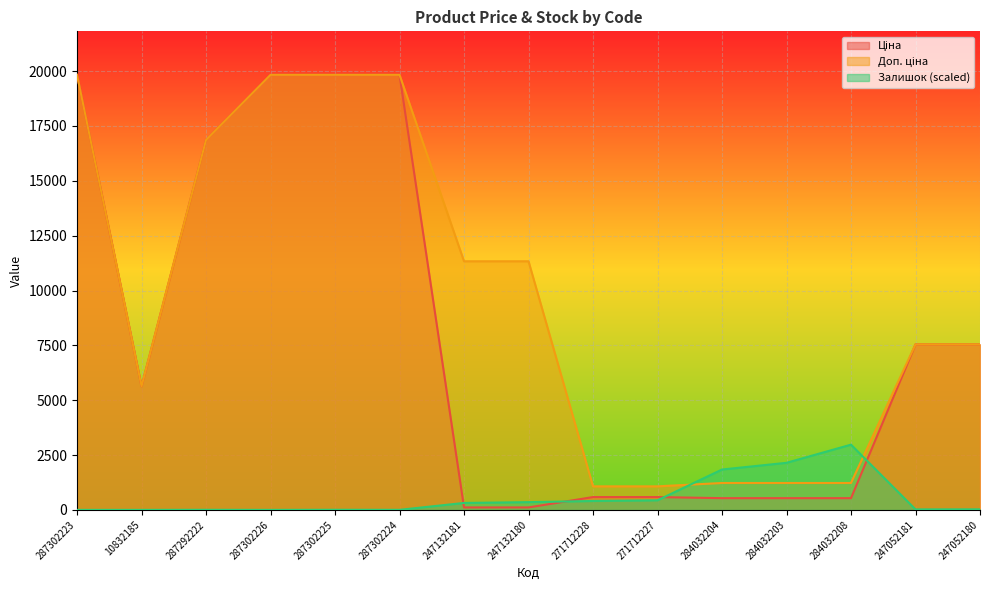

Rank the series by their average value, from lowest to highest.

Залишок, Ціна, Доп. ціна